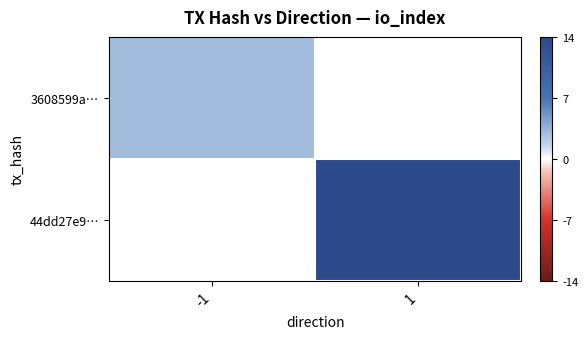

Which category has the lowest value in the 44dd27e9… series?

-1